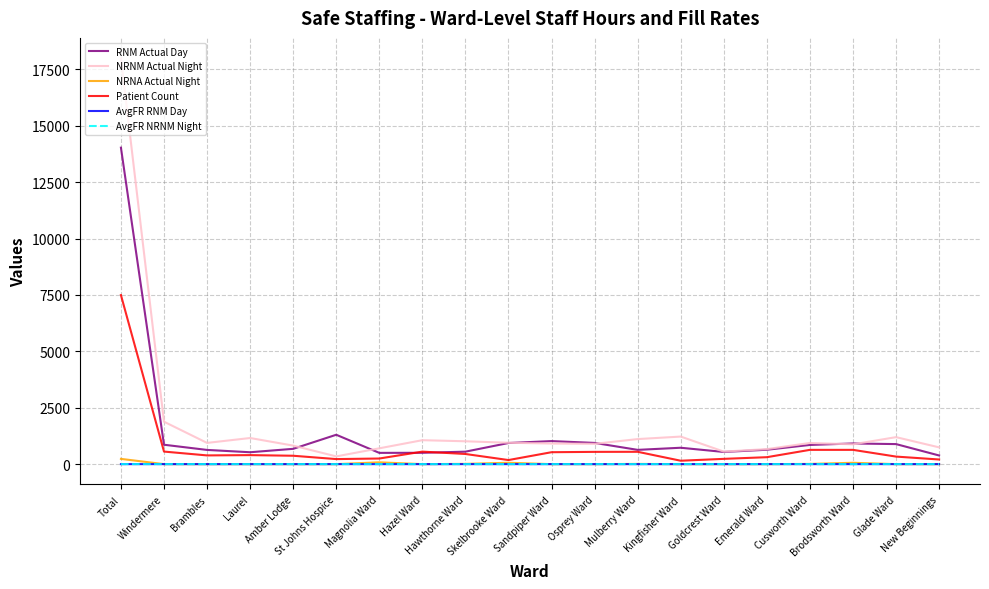

What are all the series names shown in the legend?

RNM Actual Day, NRNM Actual Night, NRNA Actual Night, Patient Count, AvgFR RNM Day, AvgFR NRNM Night